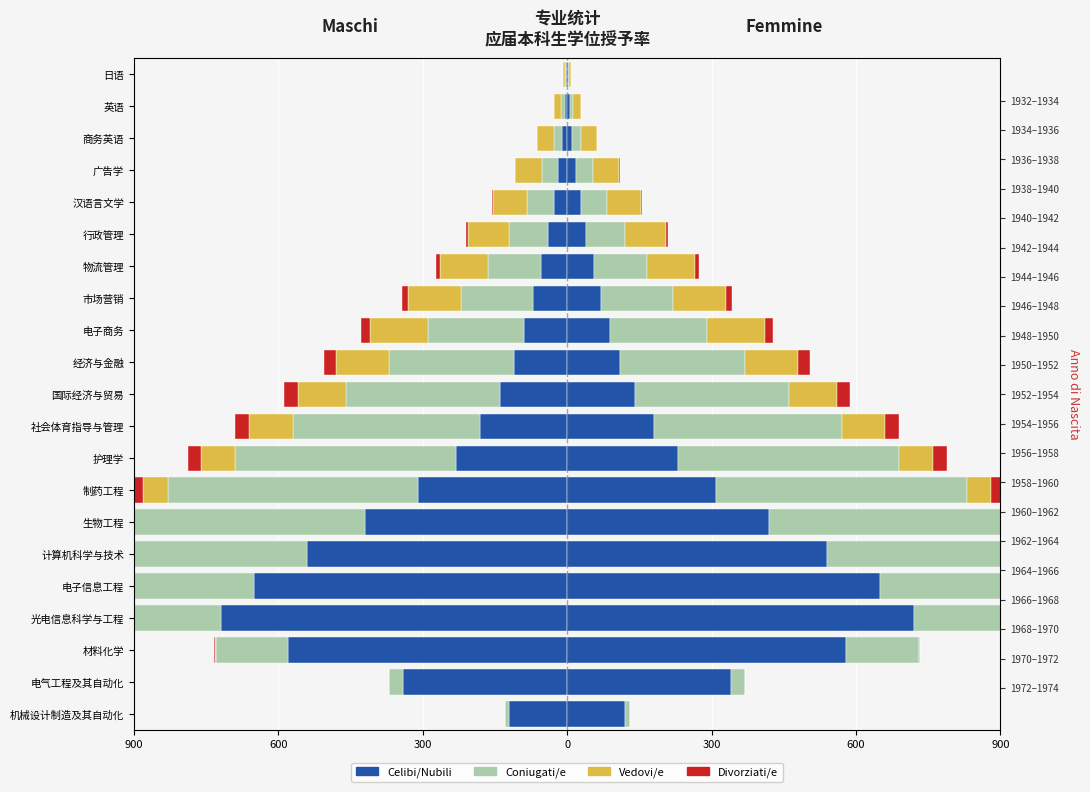

How many positive values does the Divorziati/e series have?

16